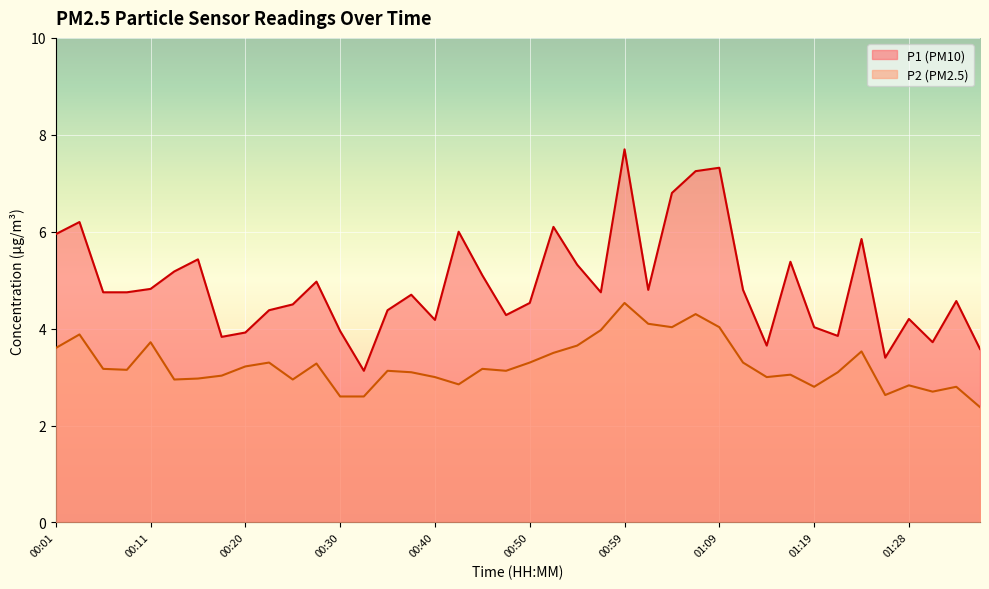

The value of P1 at 00:59 is 11.5. True or false?

False